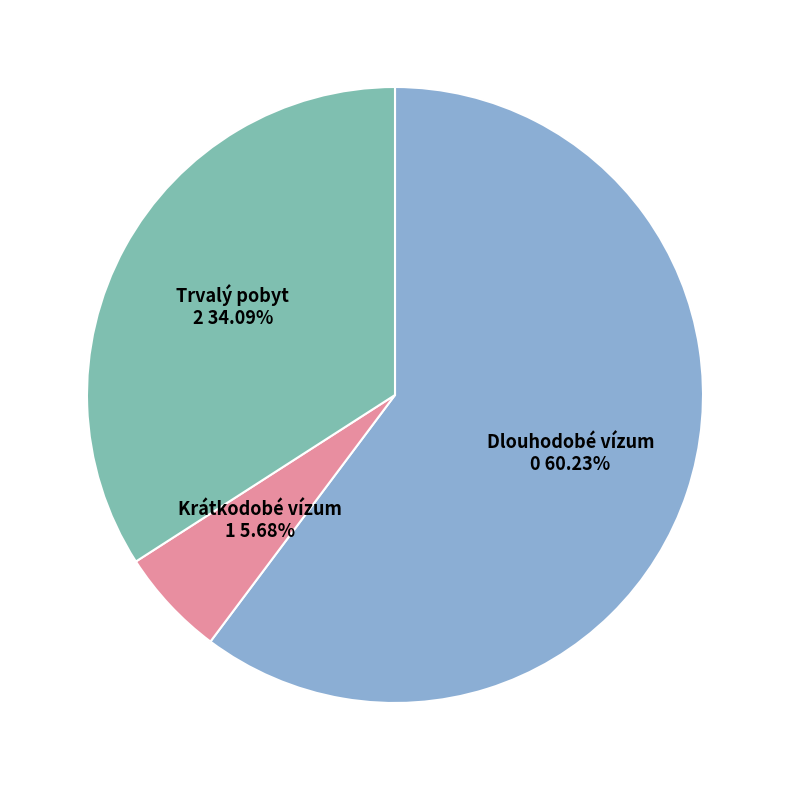

Approximately how many times larger is the value at Dlouhodobé vízum compared to Krátkodobé vízum?

10.6